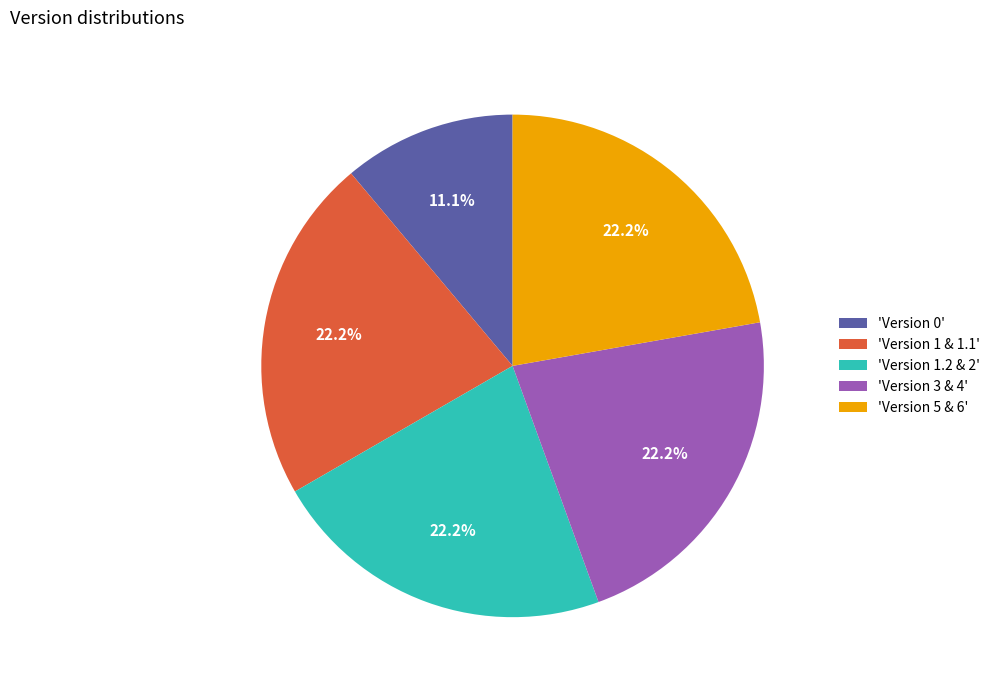

Which slice is the smallest?

'Version 0'